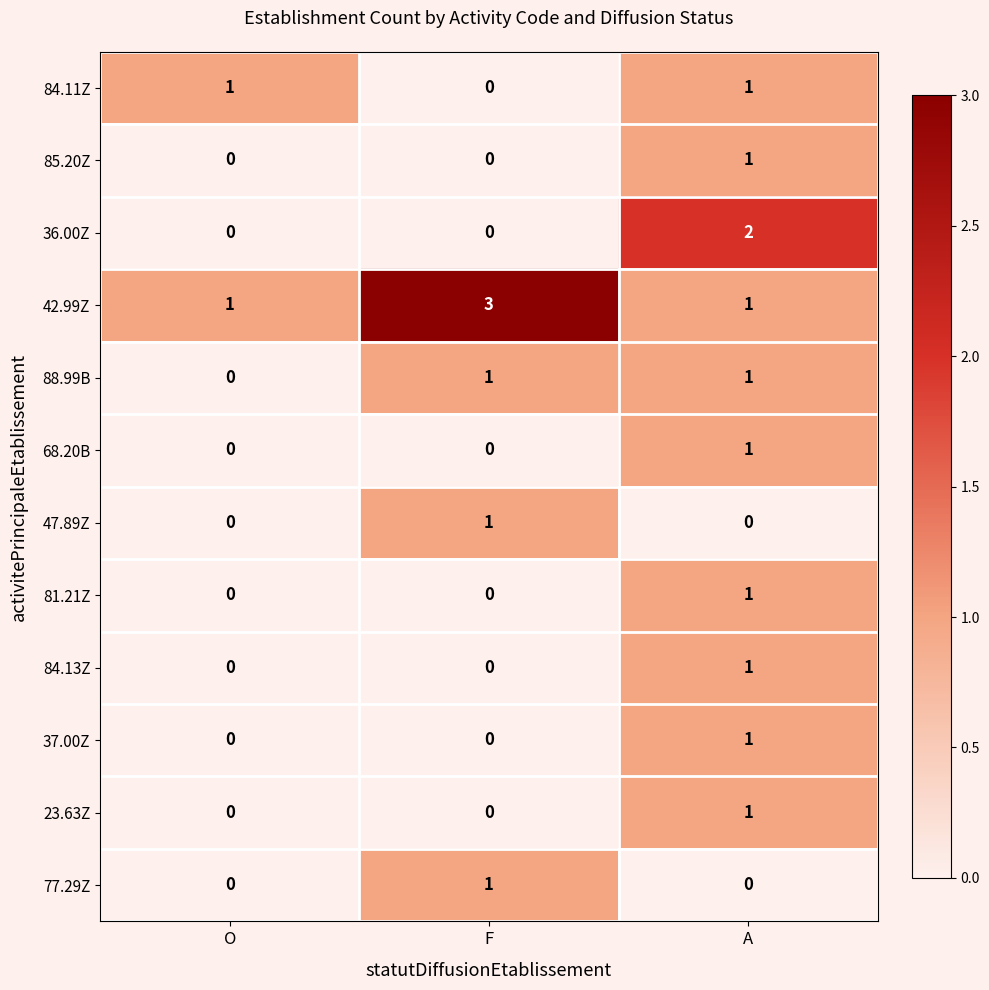

Which series has the largest total across all categories?

42.99Z